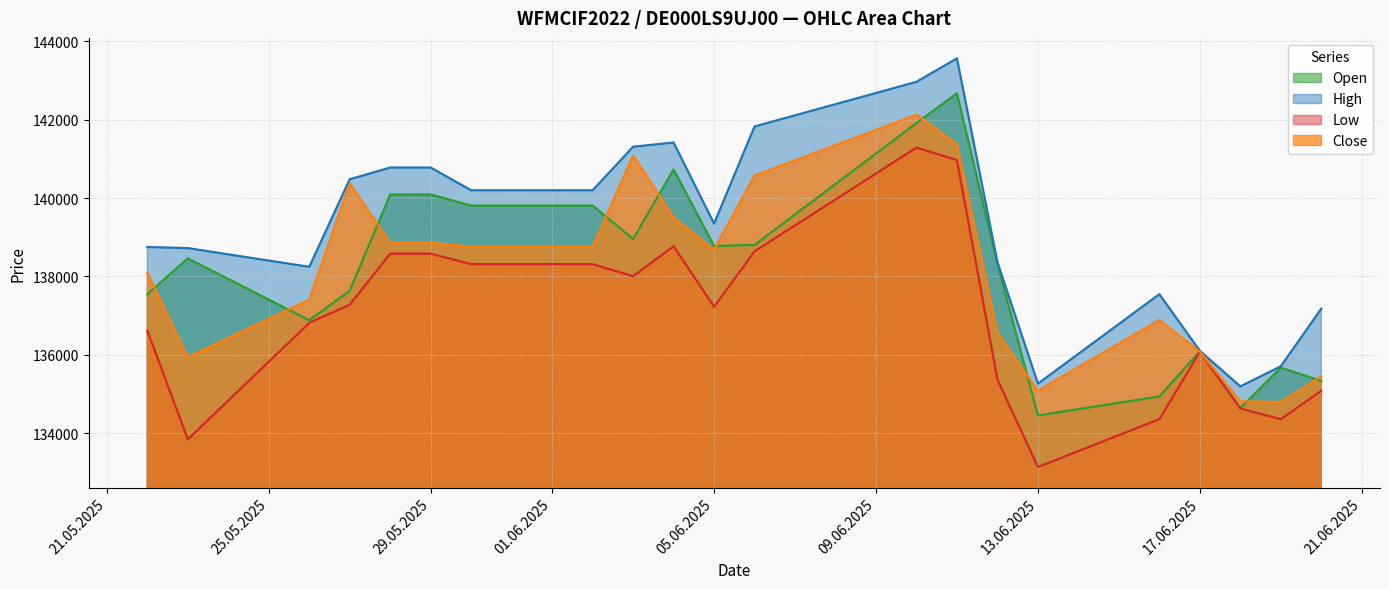

In High, how many points are lower than both neighbors (excluding endpoints)?

4